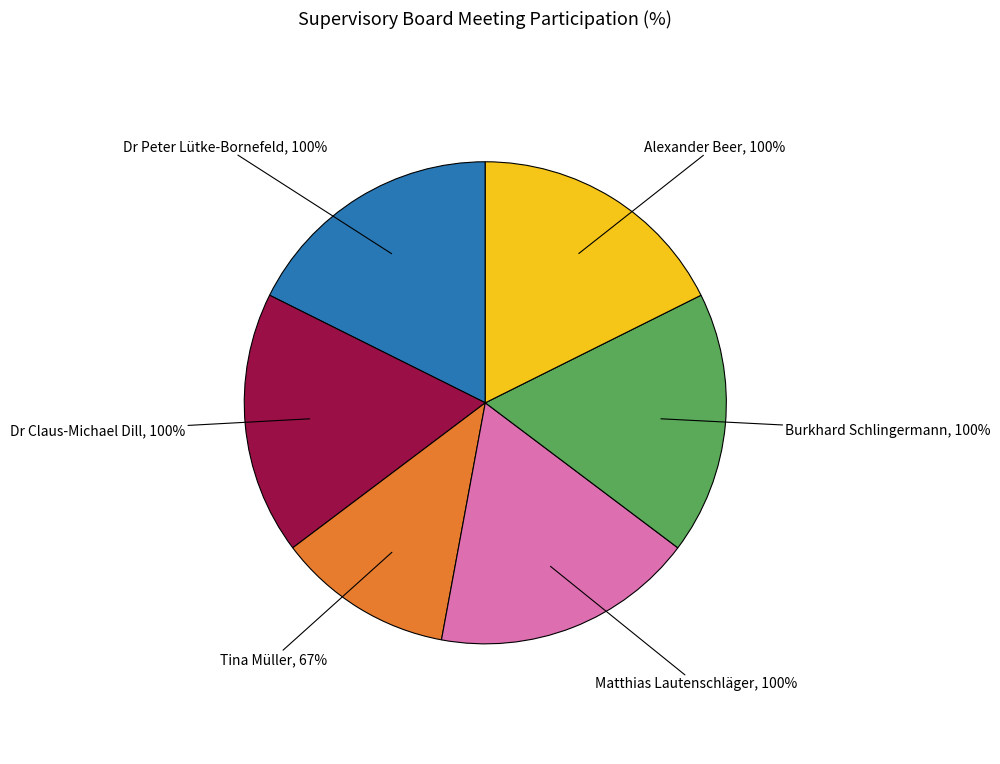

Rank the categories by value from highest to lowest.

Dr Peter Lütke-Bornefeld, Dr Claus-Michael Dill, Matthias Lautenschläger, Burkhard Schlingermann, Alexander Beer, Tina Müller